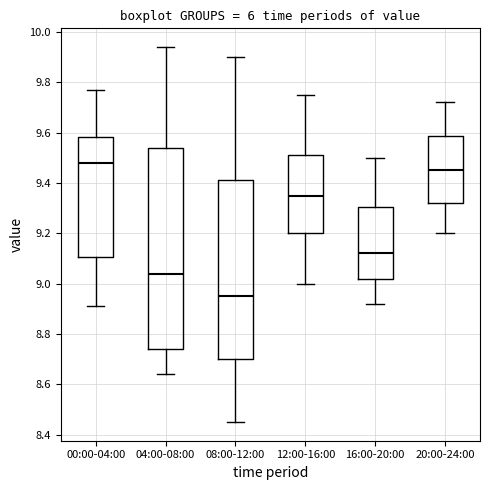

Reading left to right, transcribe this box plot: for each box, give where its median line is, the range the box spans, and where its two whiskers end, as read against the y-axis. The values are not printed on the chart, so give them approximately, as read against the axis.

00:00-04:00: median 9.48, box 9.10 to 9.58, whiskers 8.92 to 9.78
04:00-08:00: median 9.04, box 8.74 to 9.54, whiskers 8.64 to 9.94
08:00-12:00: median 8.96, box 8.70 to 9.42, whiskers 8.46 to 9.90
12:00-16:00: median 9.36, box 9.20 to 9.52, whiskers 9.00 to 9.76
16:00-20:00: median 9.12, box 9.02 to 9.30, whiskers 8.92 to 9.50
20:00-24:00: median 9.46, box 9.32 to 9.58, whiskers 9.20 to 9.72